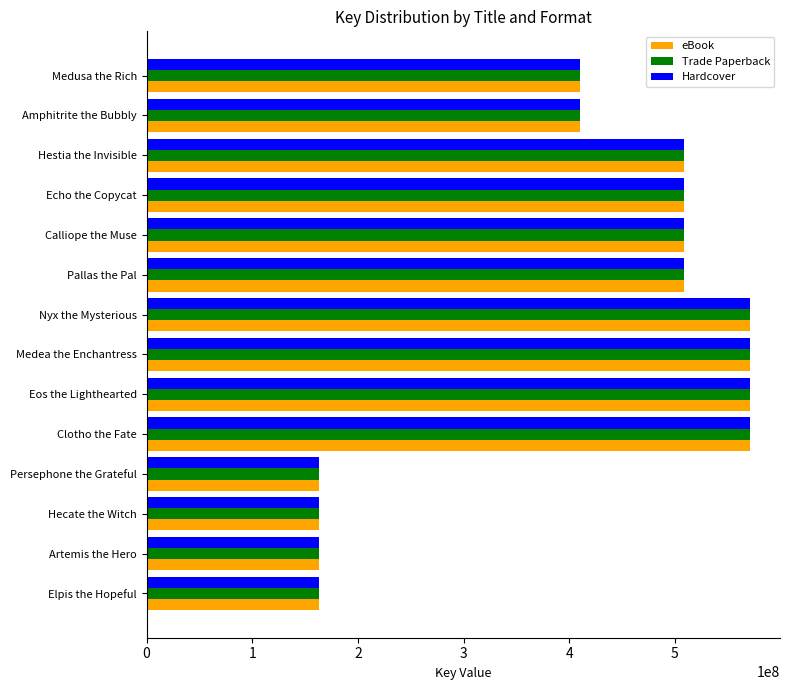

True or false: eBook has a value of 266359040 at Medea the Enchantress.

False